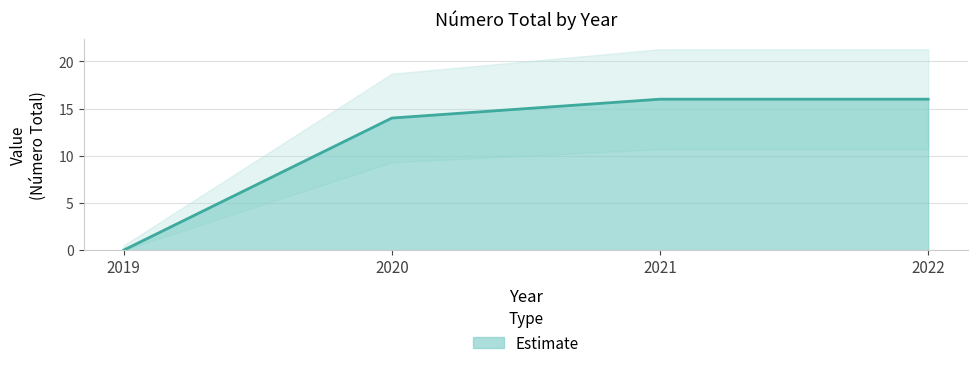

How many lines are shown in the chart?

1